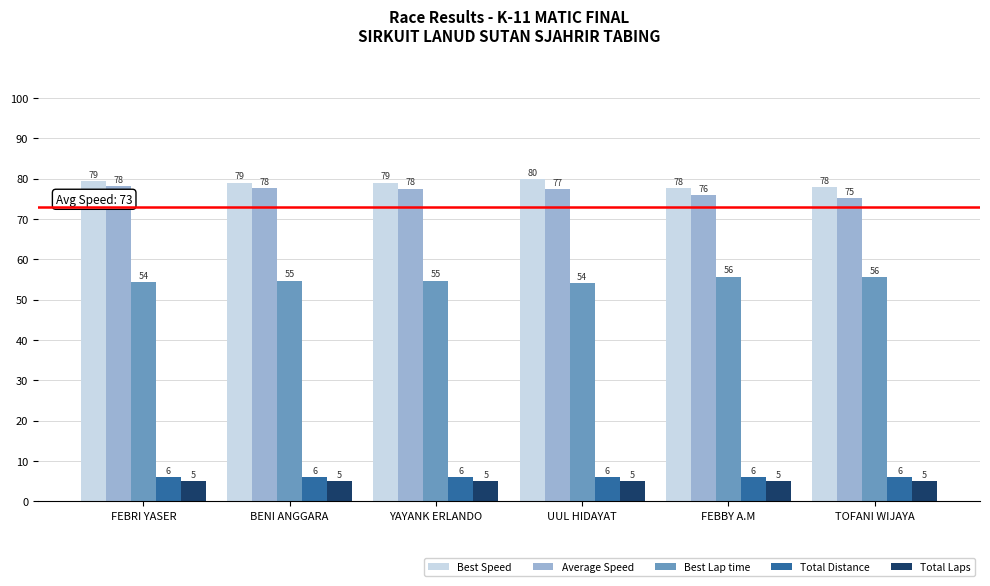

Is it true that Average Speed equals 77.6 at BENI ANGGARA?

True